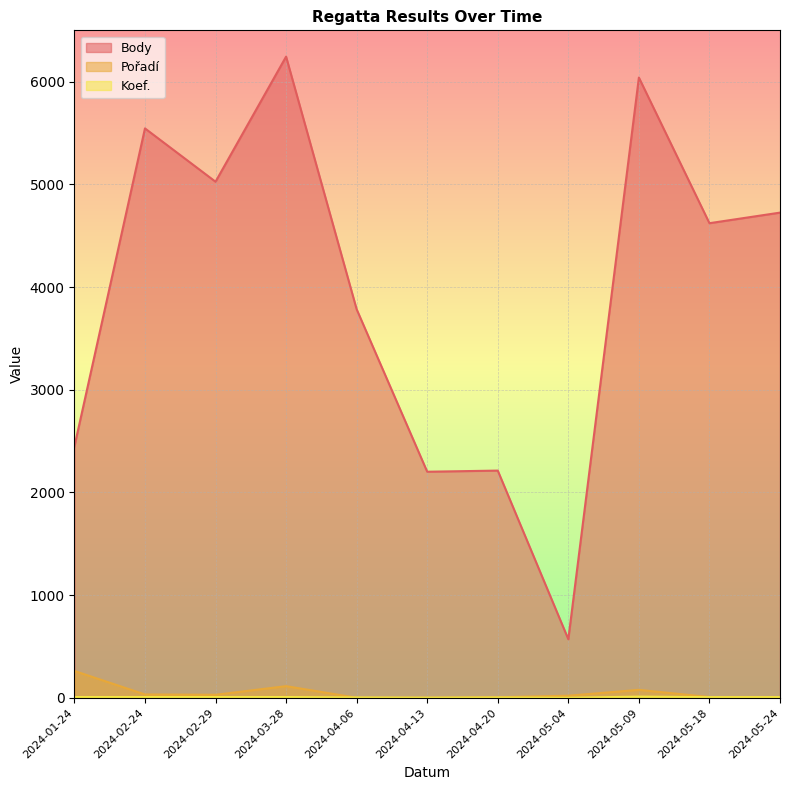

In Pořadí, how many points are higher than both neighbors (excluding endpoints)?

2